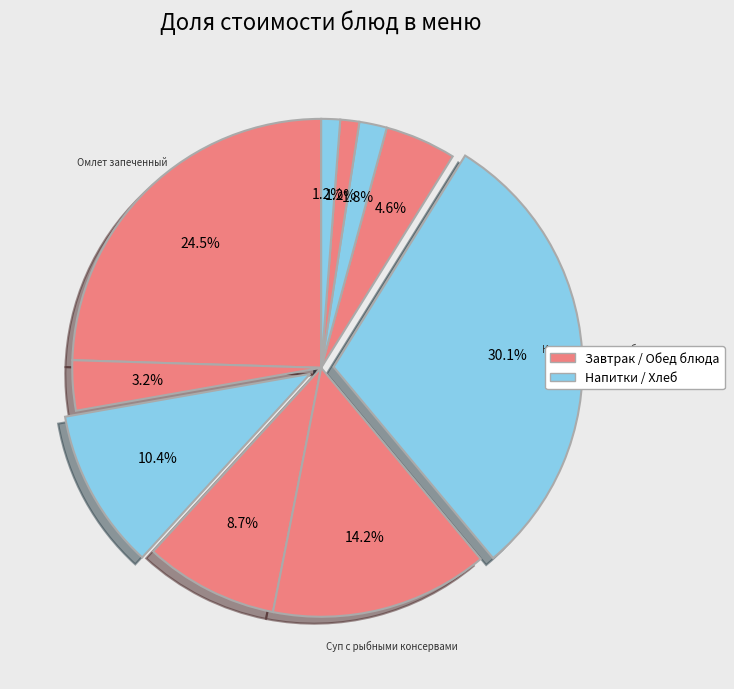

Rank the categories by value from highest to lowest.

Котлета мясная рубленная, Омлет запеченный, Суп с рыбными консервами, Яблоки, Свежие помидоры, Каша гречневая рассыпчатая, Чай с молоком, Компот из сухофруктов, Хлеб пшеничный, Хлеб ржаной